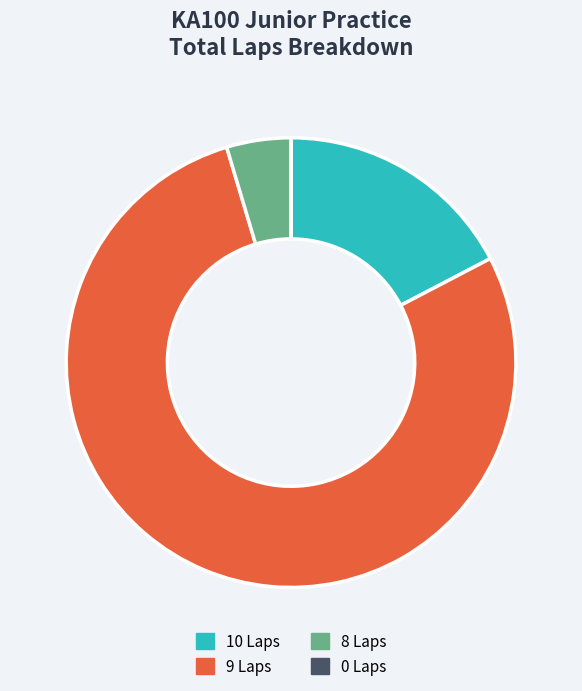

Is it true that 8 Laps is 5% of the pie?

True